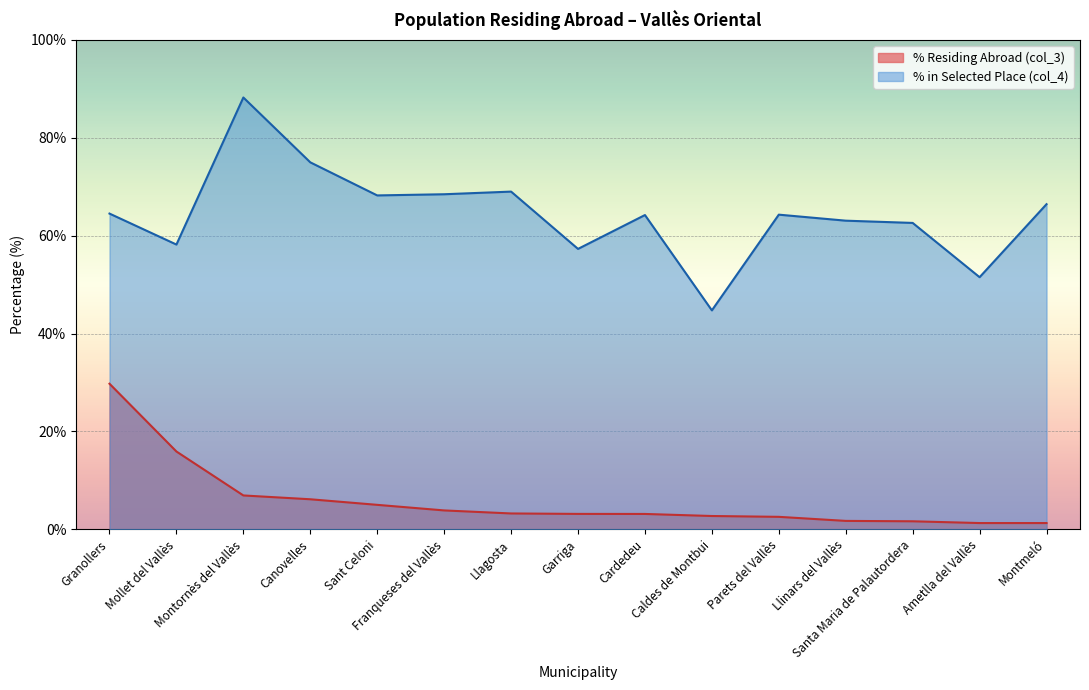

What is the maximum value for % in Selected Place (col_4)?

88.2